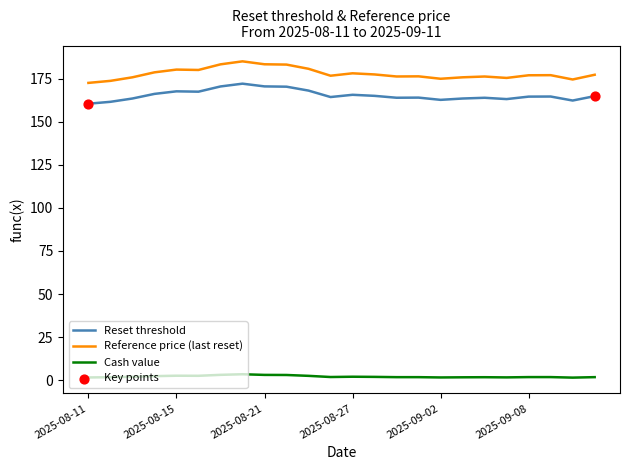

Which series has the widest spread of values?

Reference price (last reset)